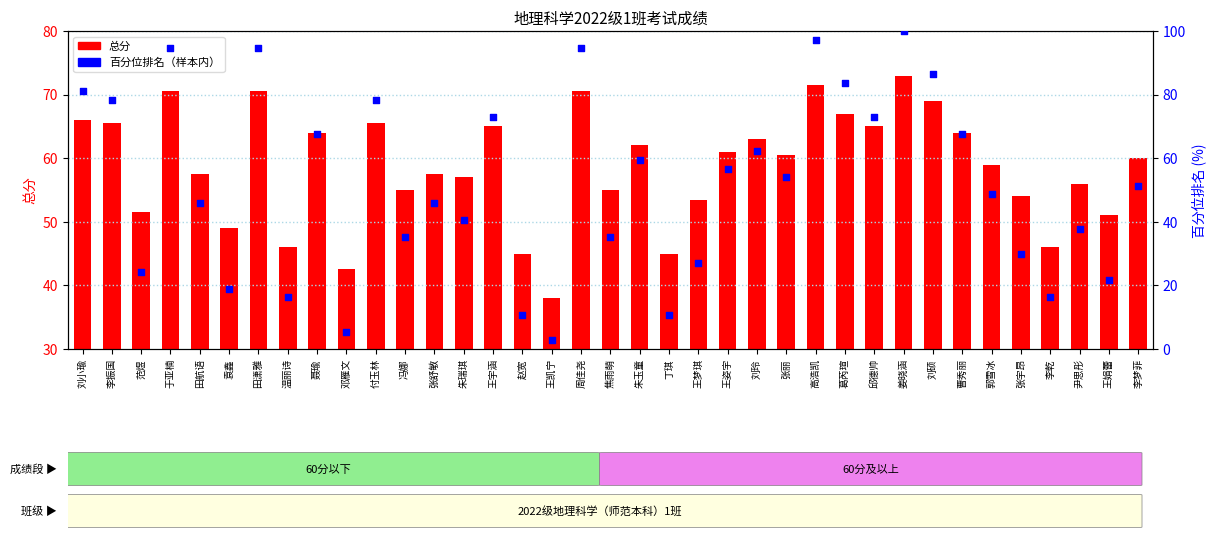

What is the total value across all series at 曹秀丽?

131.6